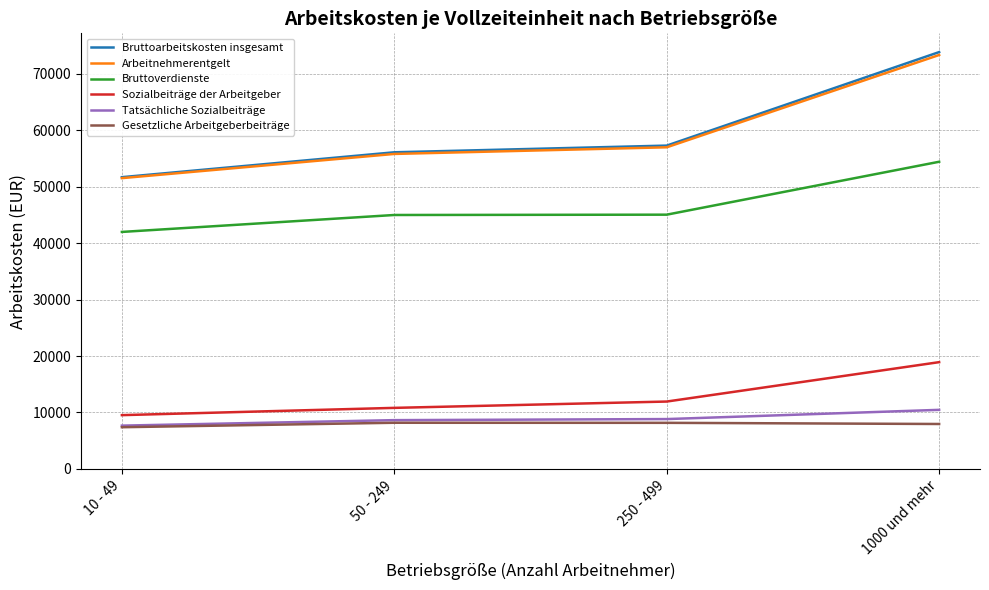

What is the minimum value for Tatsächliche Sozialbeiträge?

7671